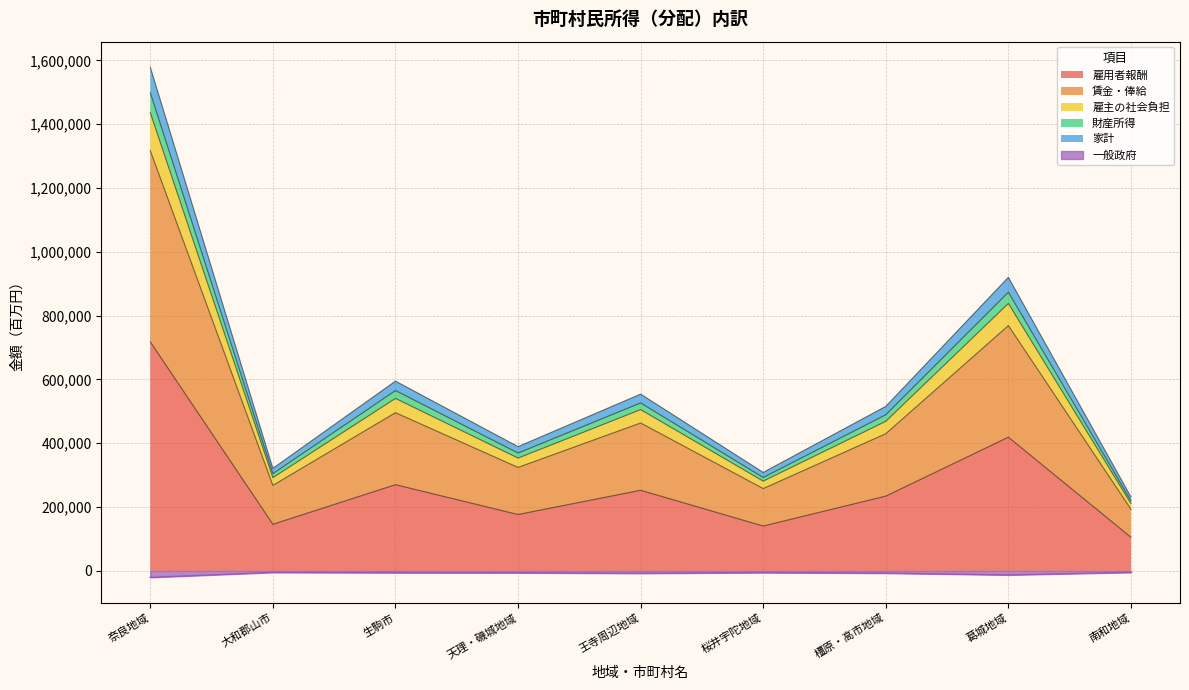

Does the chart display data point markers on the line(s)?

No